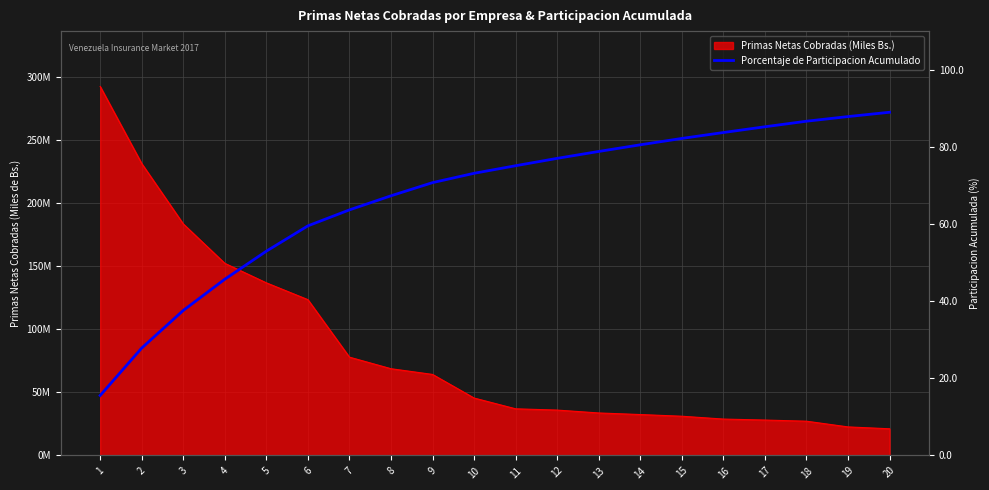

How many data points are less than 75?

10